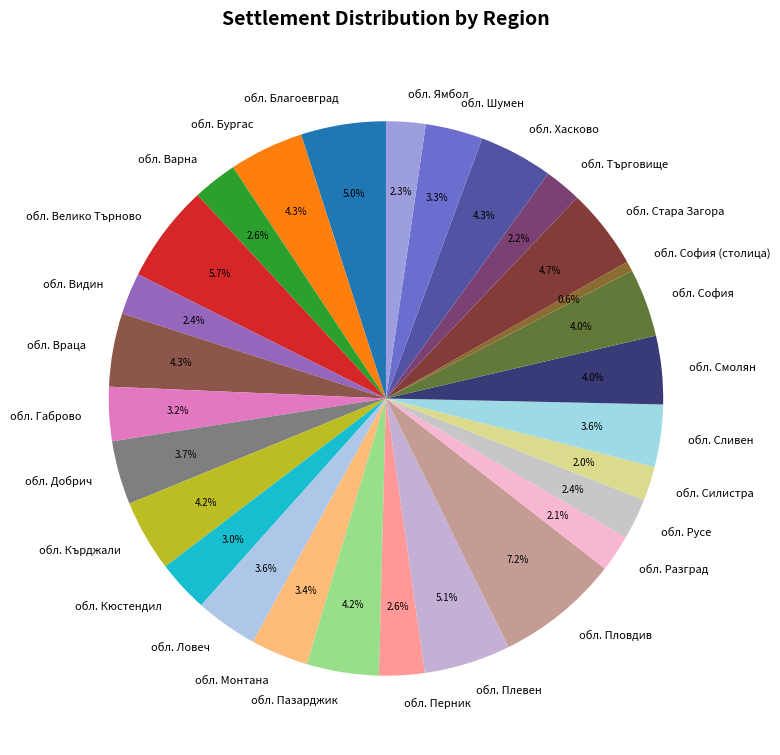

What is the ratio of the value at обл. Враца to the value at обл. Монтана?

1.3